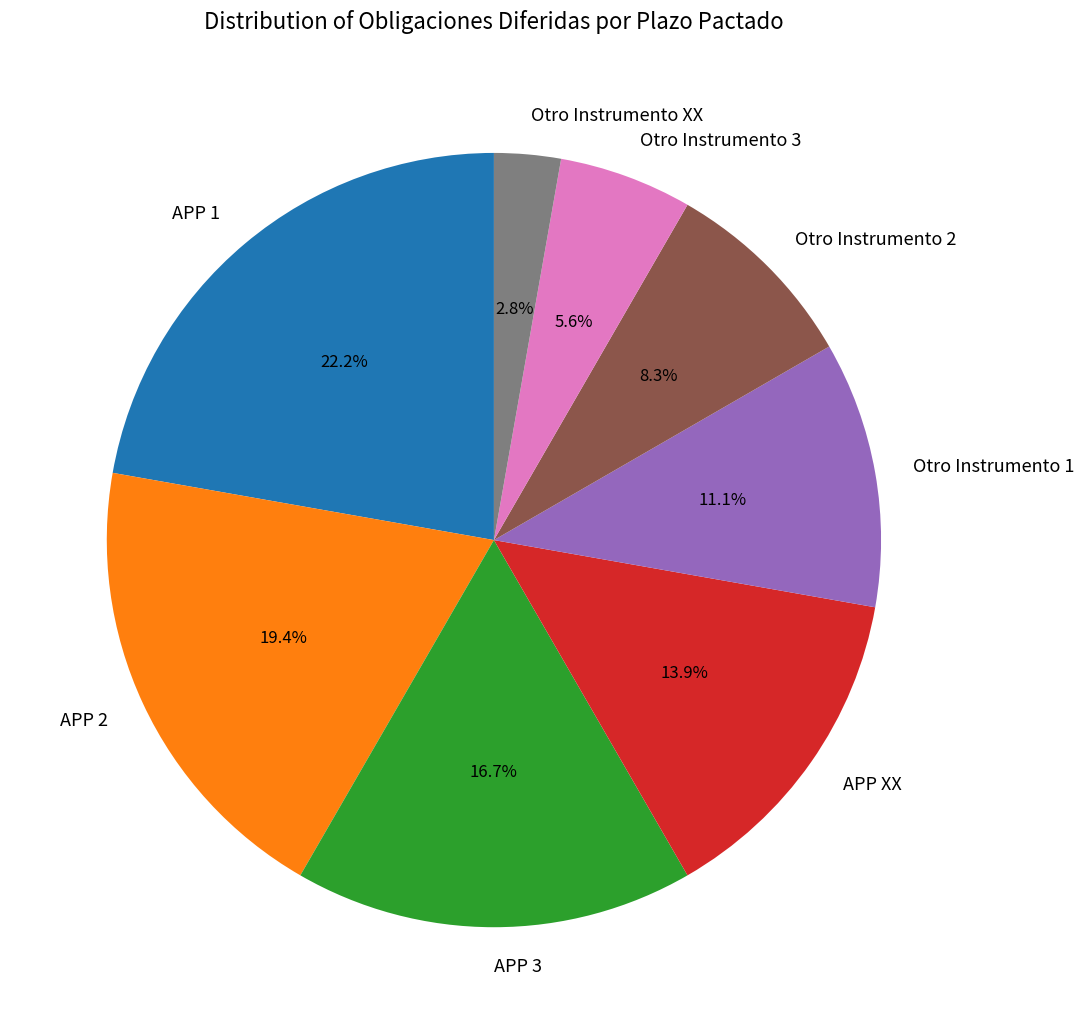

To the nearest percent, what is the combined percentage of APP 3 and Otro Instrumento 1?

28%